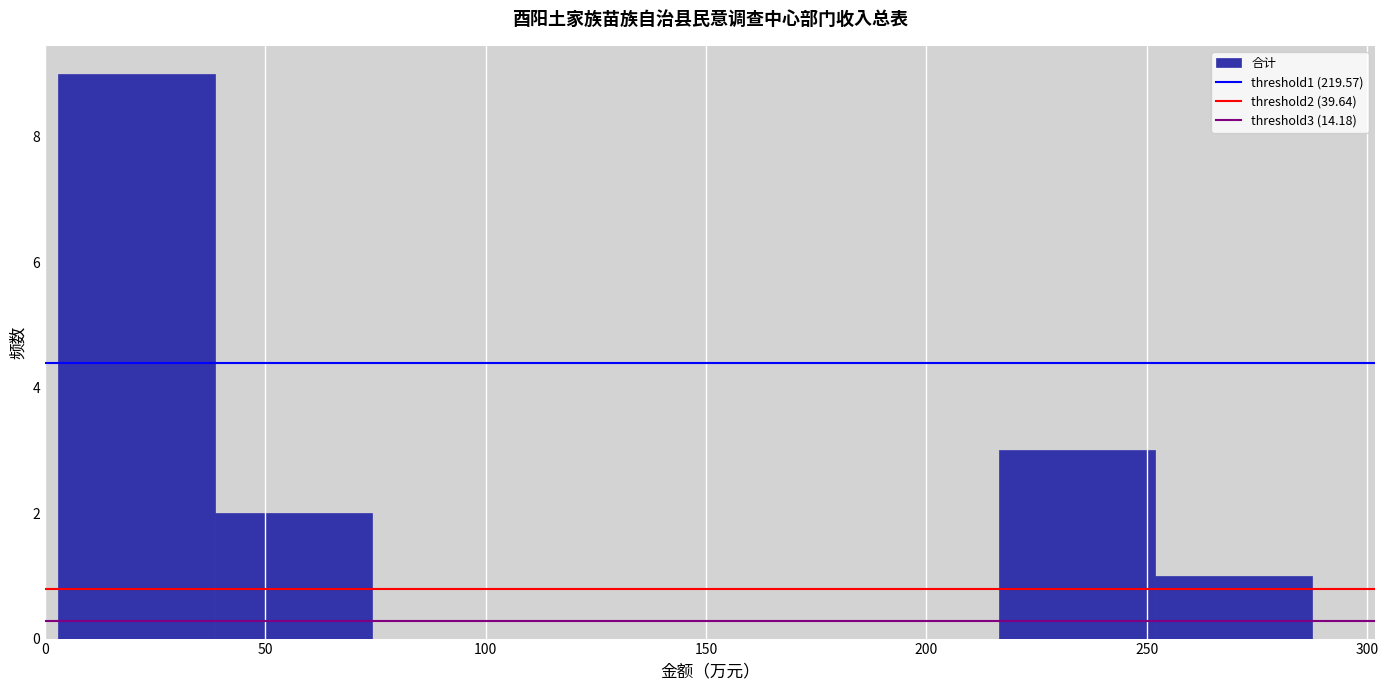

Reading left to right, list every bar in this chart as the range it spans on the x-axis followed by its height. Neither the bar edges nor the heights are printed on the chart, so give them approximately, as read against the axes.

5 to 40: 9
40 to 75: 2
75 to 110: 0
110 to 145: 0
145 to 180: 0
180 to 215: 0
215 to 250: 3
250 to 290: 1